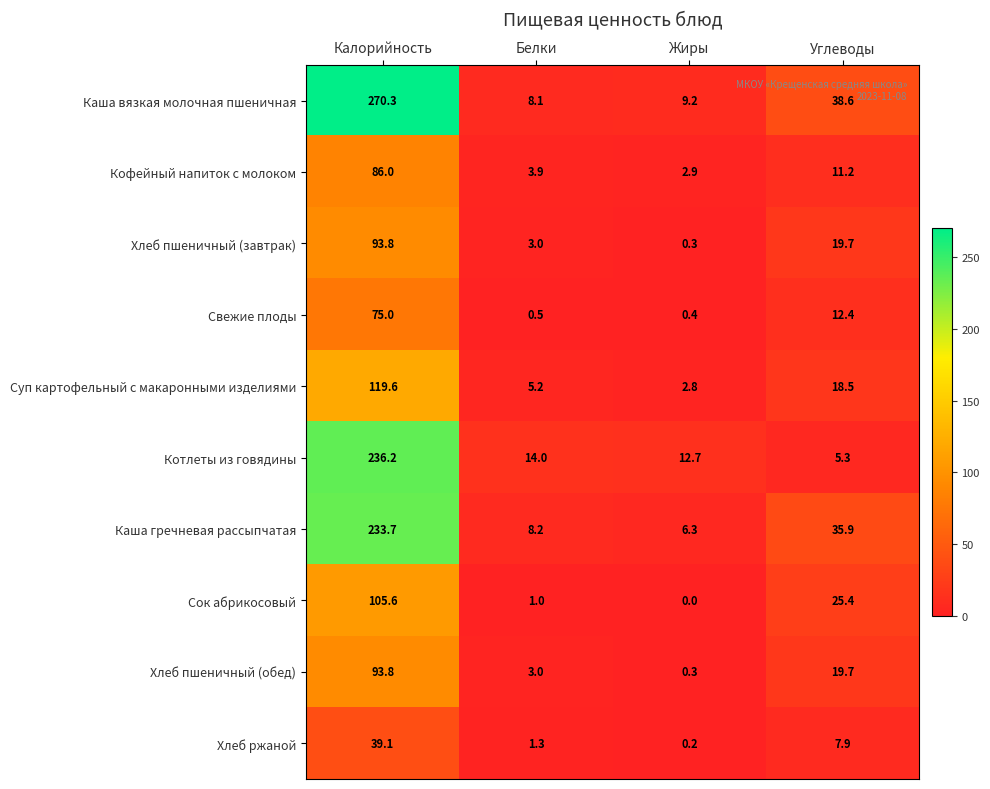

What value does the Свежие плоды series have at Калорийность?

75.0